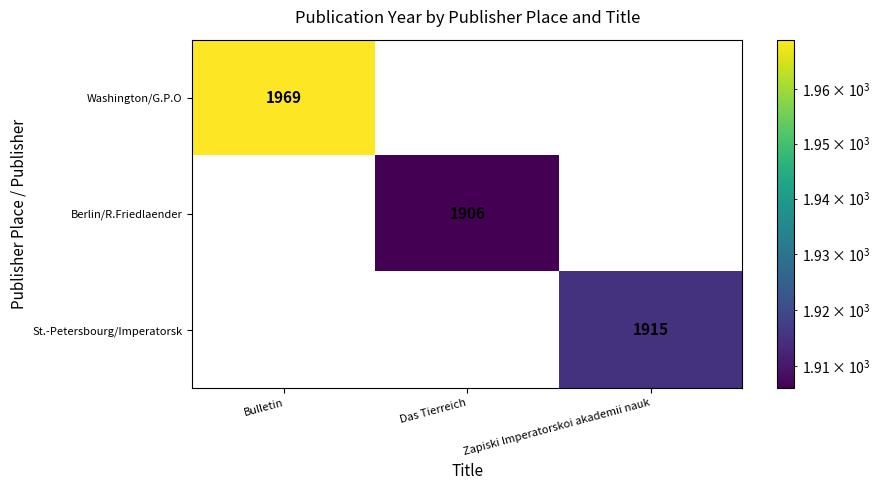

True or false: Washington/G.P.O has a value of 1289 at Bulletin.

False